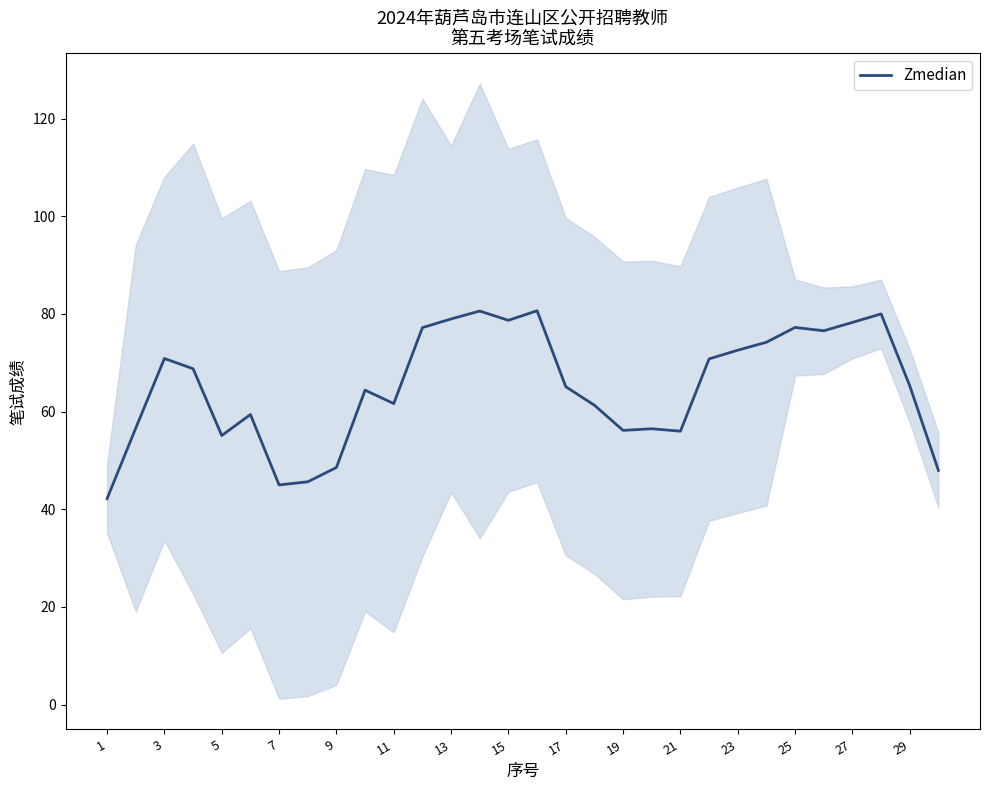

What is the lowest value of the Zmedian series?

42.2